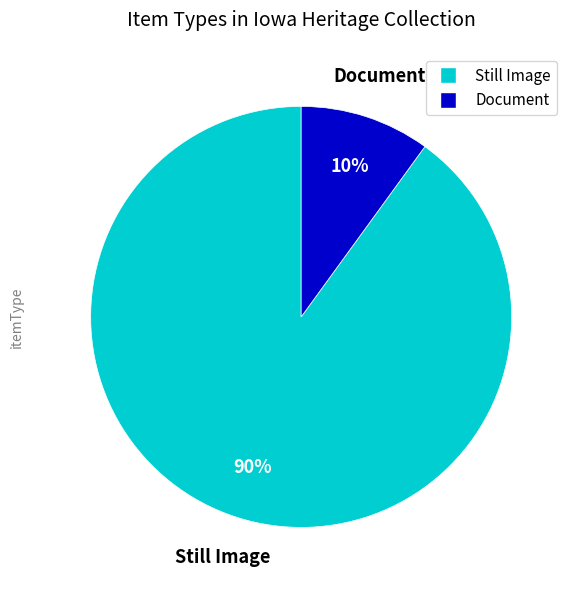

Does any single category account for the majority?

Yes